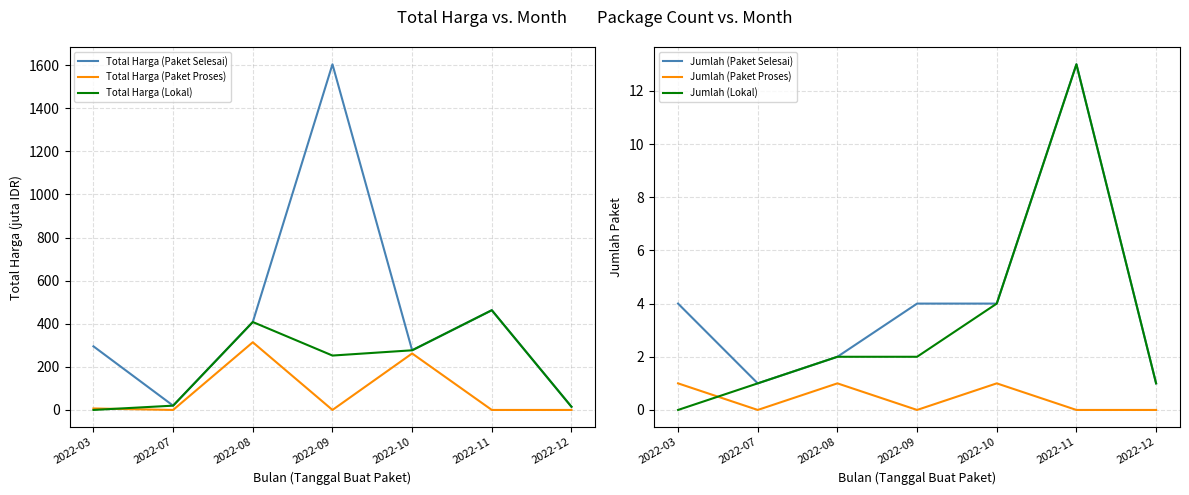

At which label is Jumlah (Paket Selesai) closest to 7?

2022-03